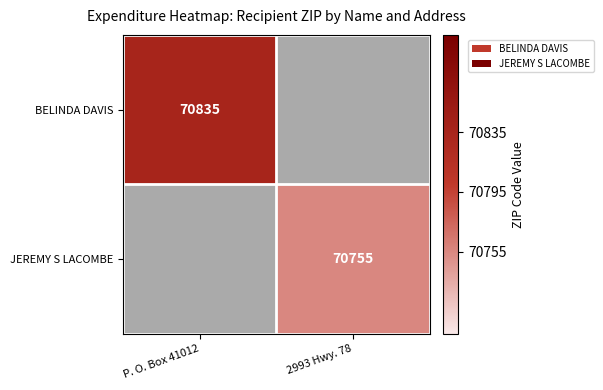

True or false: JEREMY S LACOMBE has a value of 43800.8 at 2993 Hwy. 78.

False